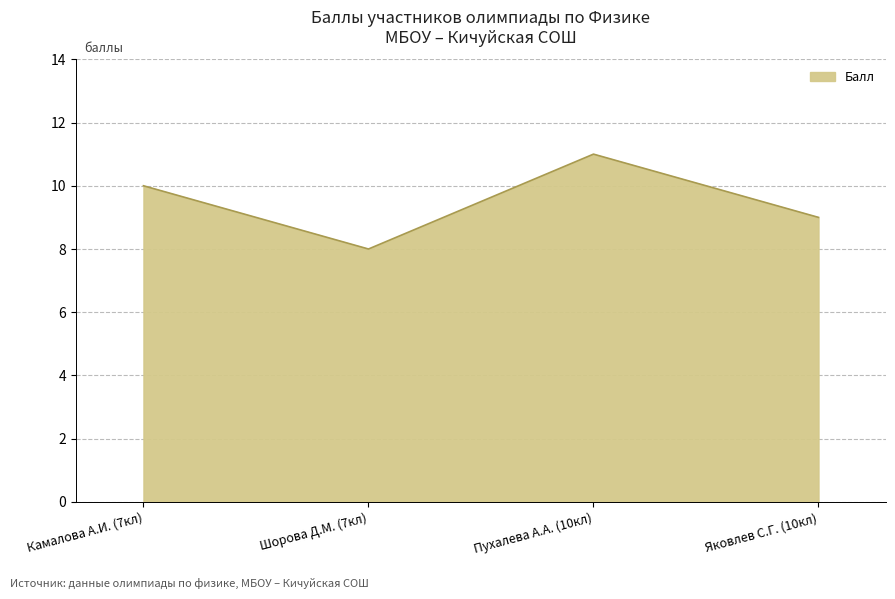

The chart shows a value of 9 at Яковлев С.Г. (10кл). True or false?

True